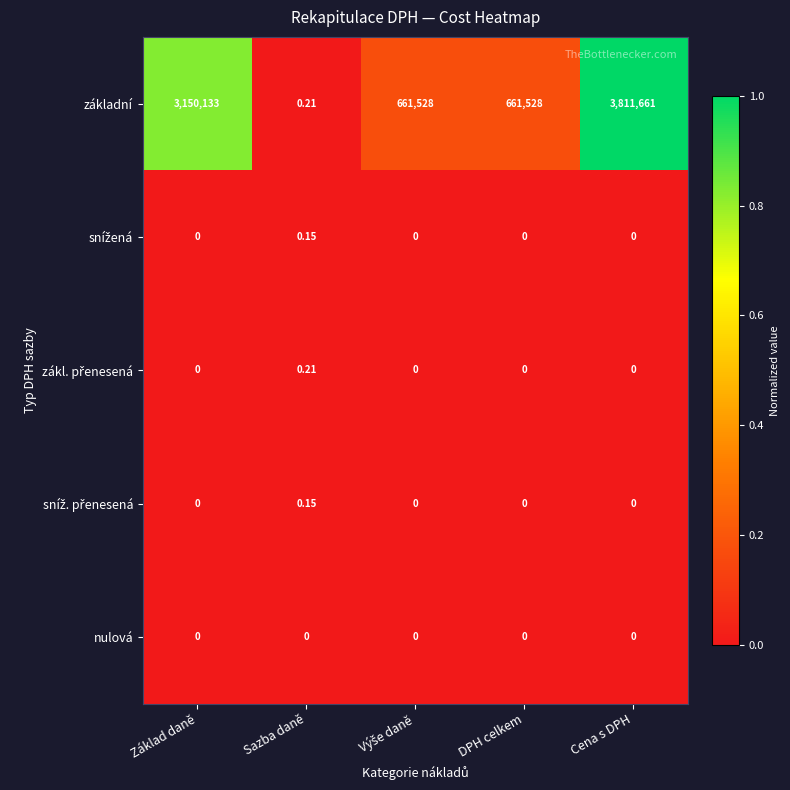

At how many categories does at least one series exceed 0?

5